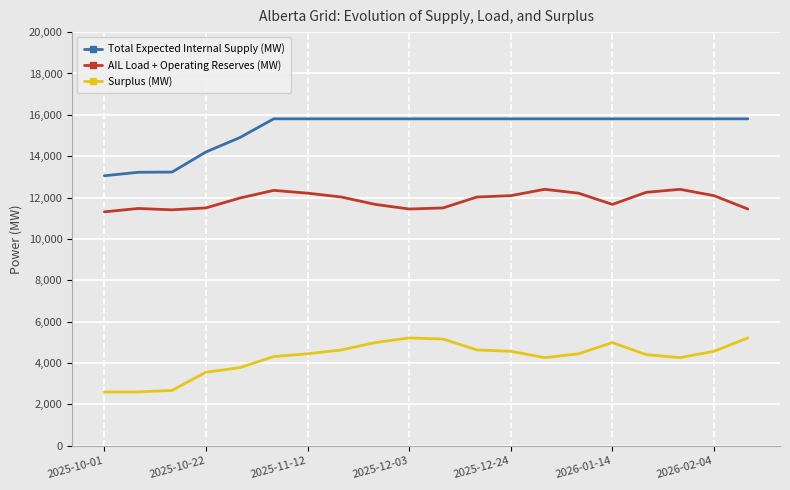

List the series in order of their peak value, lowest first.

Surplus (MW), AIL Load + Operating Reserves (MW), Total Expected Internal Supply (MW)